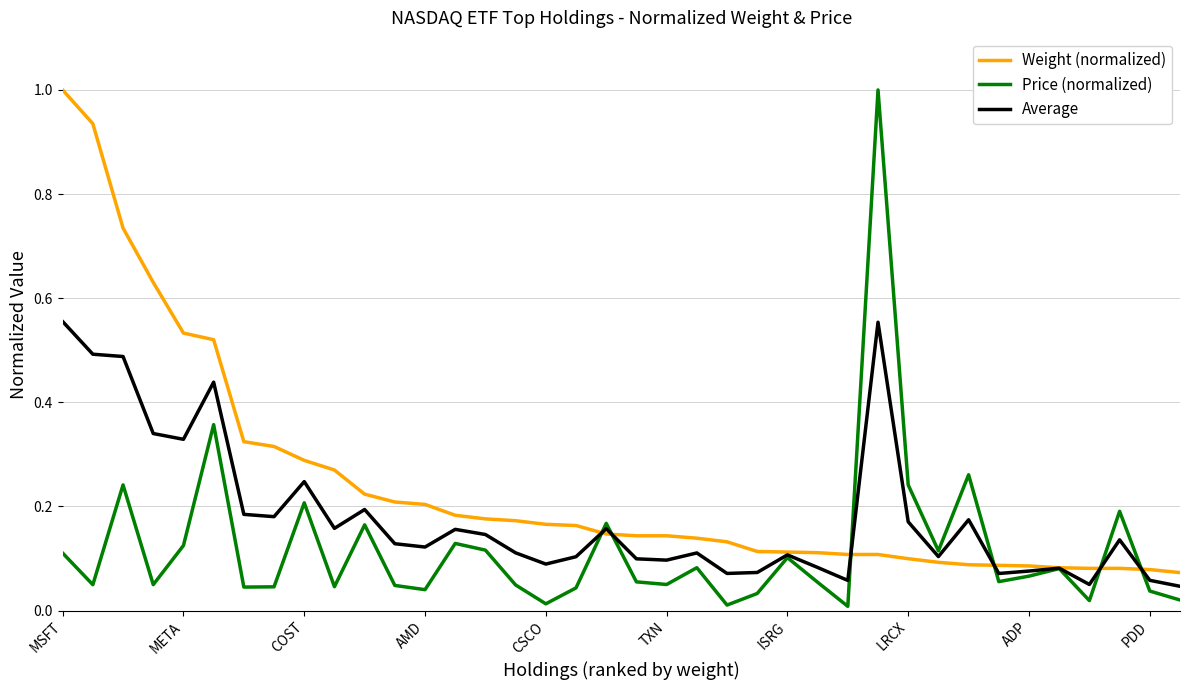

How many categories are shown in the chart?

38